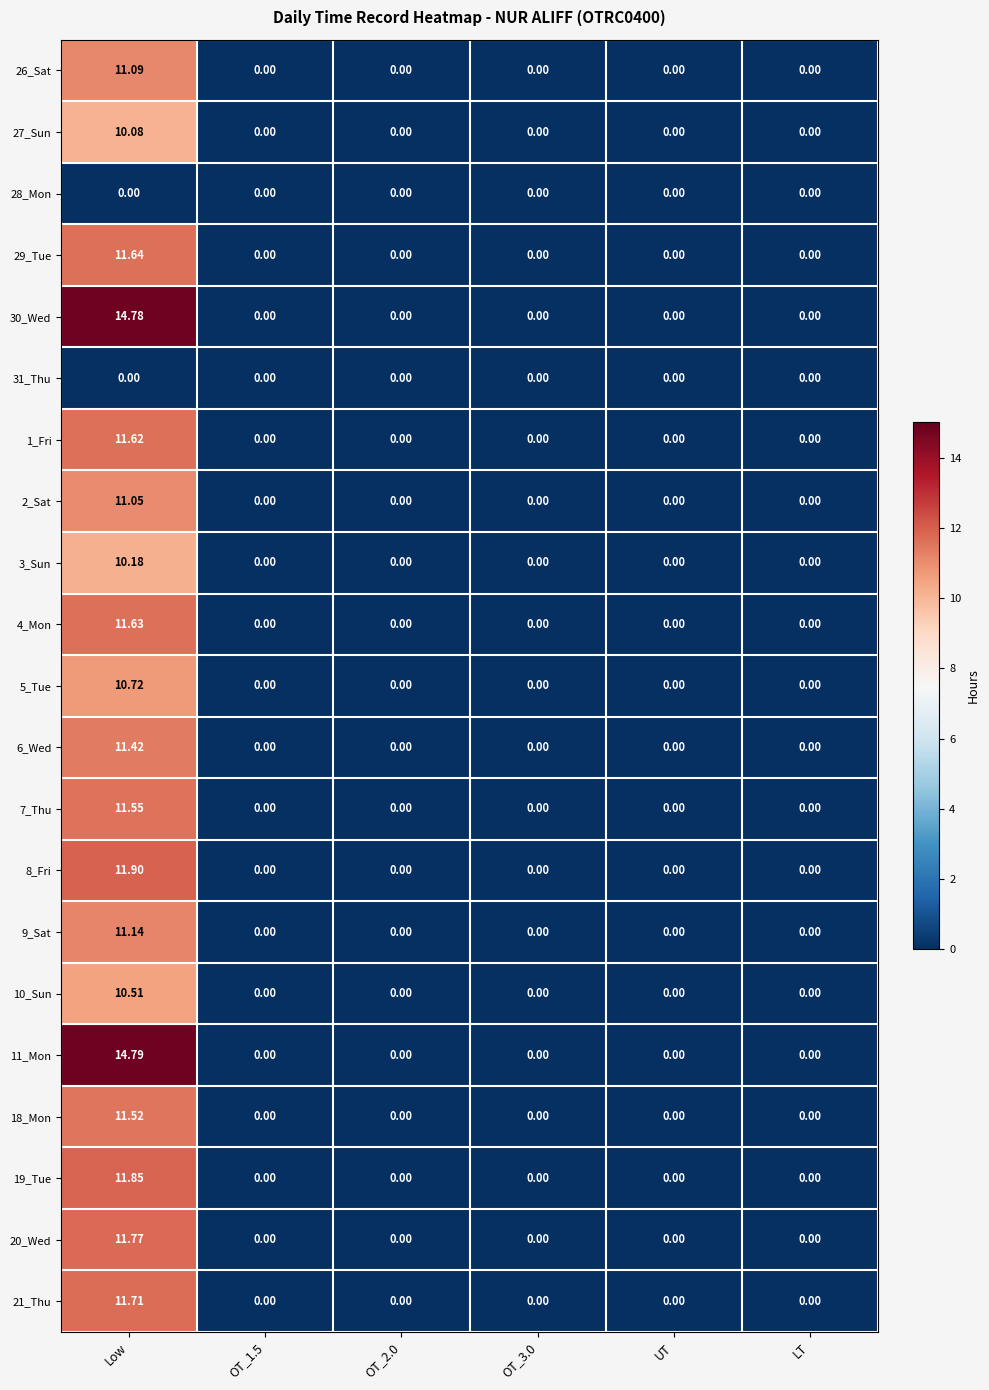

Which category has the highest value across all series?

Low